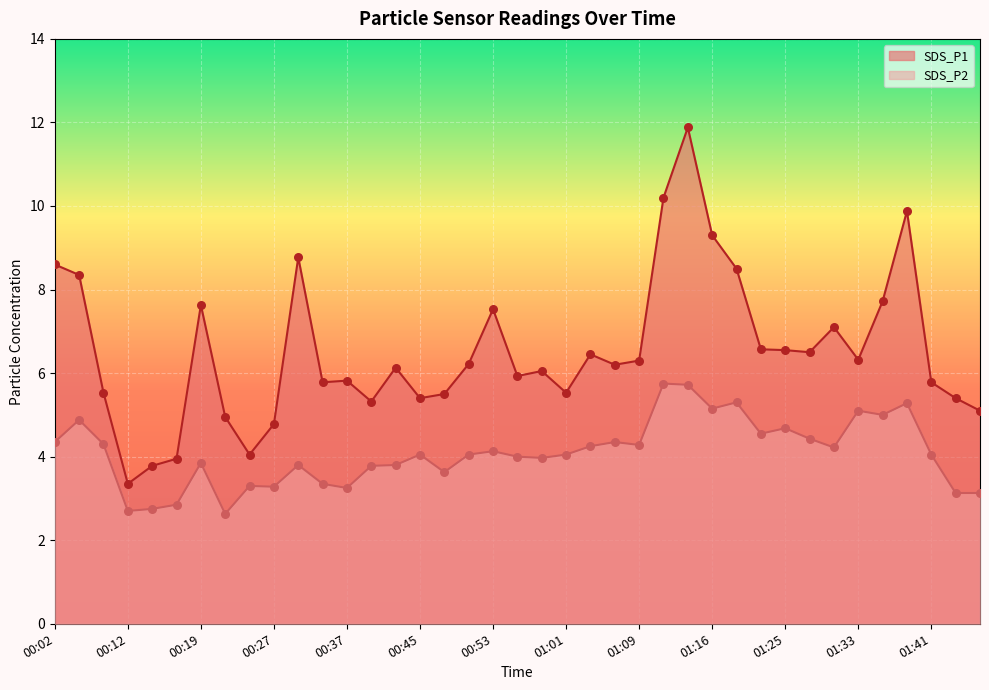

What is the total value across all series at 00:07?

13.2